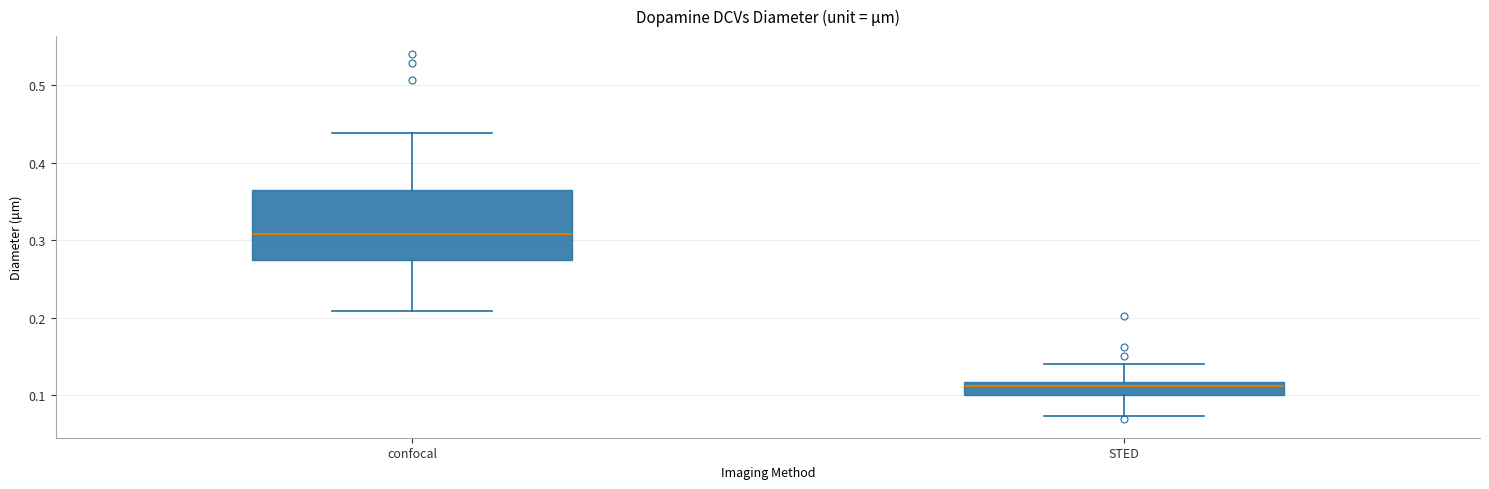

Where does the upper whisker of the box for STED end on the y-axis? The values are not printed on the chart, so give them approximately, as read against the axis.

0.14